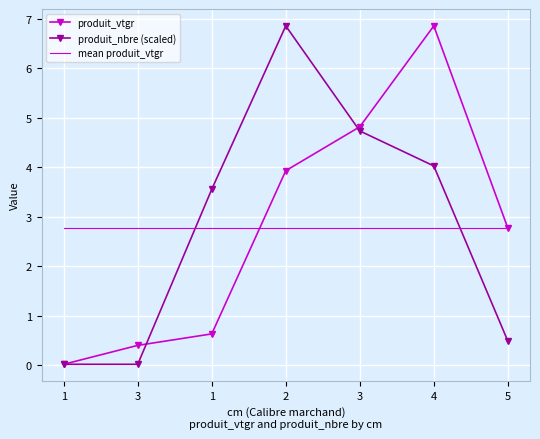

What are all the series names shown in the legend?

produit_vtgr, produit_nbre (scaled), mean produit_vtgr